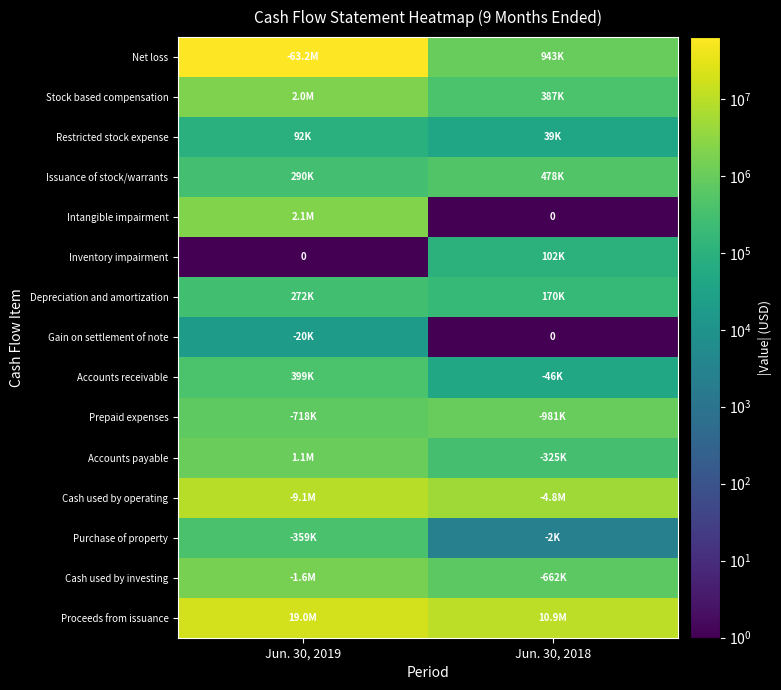

List the labels in order of Intangible impairment value, largest first.

Jun. 30, 2019, Jun. 30, 2018